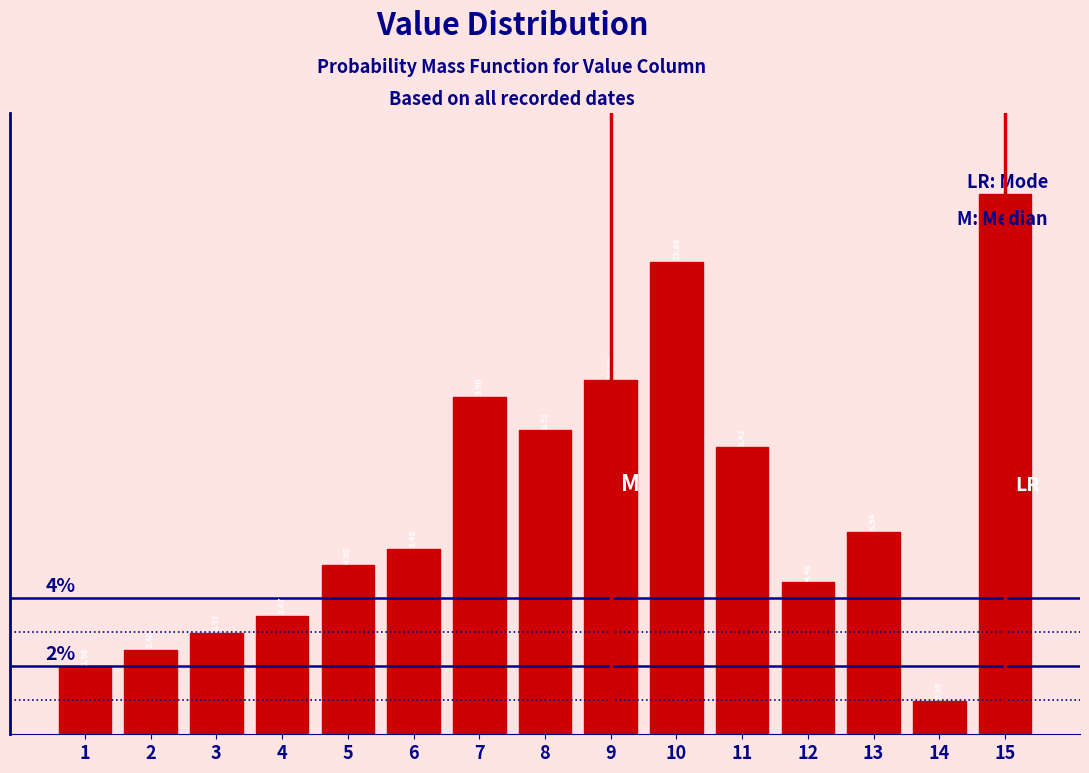

Reading left to right, list every bar in this chart as the range it spans on the x-axis followed by its height.

0.5 to 1.5: 1.98
1.5 to 2.5: 2.48
2.5 to 3.5: 2.97
3.5 to 4.5: 3.47
4.5 to 5.5: 4.95
5.5 to 6.5: 5.45
6.5 to 7.5: 9.90
7.5 to 8.5: 8.91
8.5 to 9.5: 10.40
9.5 to 10.5: 13.86
10.5 to 11.5: 8.42
11.5 to 12.5: 4.46
12.5 to 13.5: 5.94
13.5 to 14.5: 0.99
14.5 to 15.5: 15.84